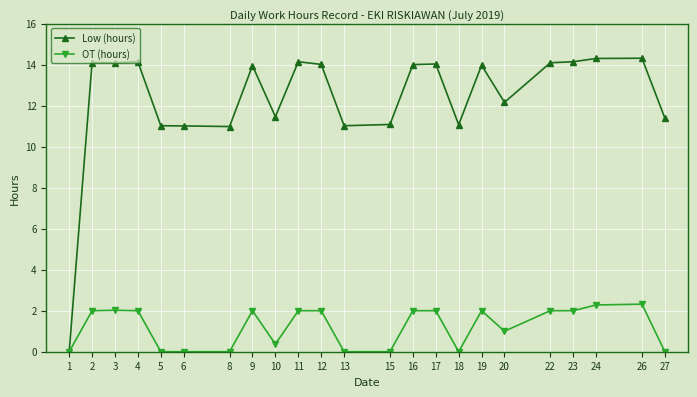

The value of OT (hours) at 11 is 2.0. True or false?

True